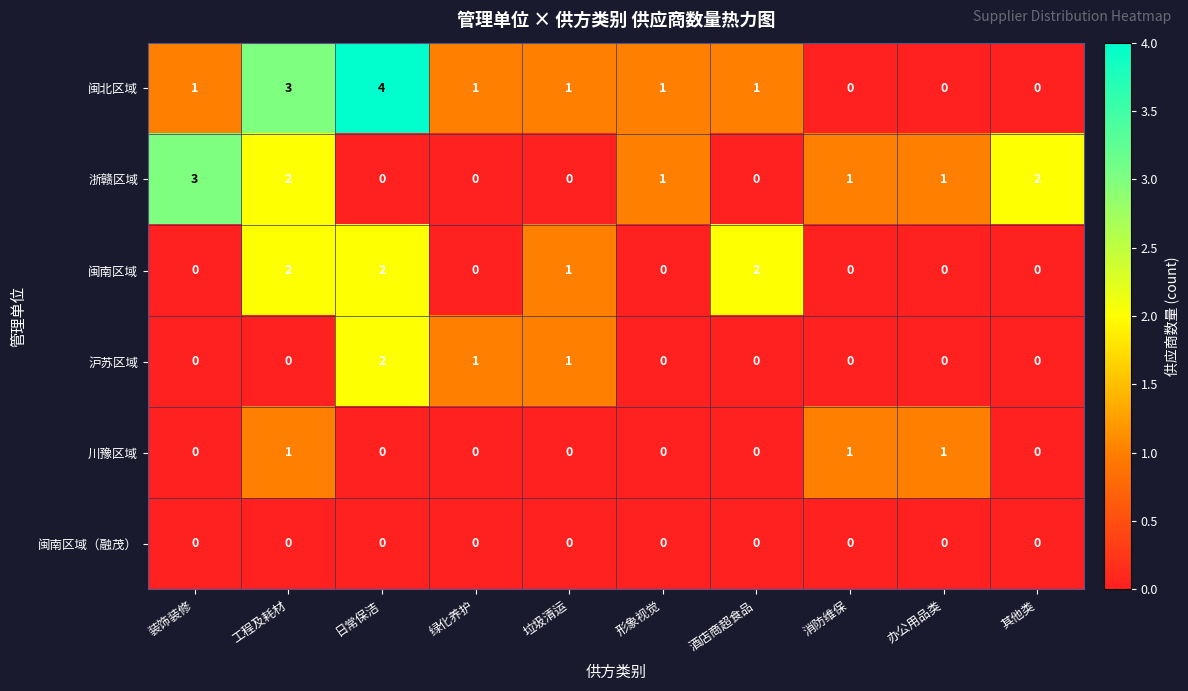

Which series changed the most between 装饰装修 and 酒店商超食品?

浙赣区域